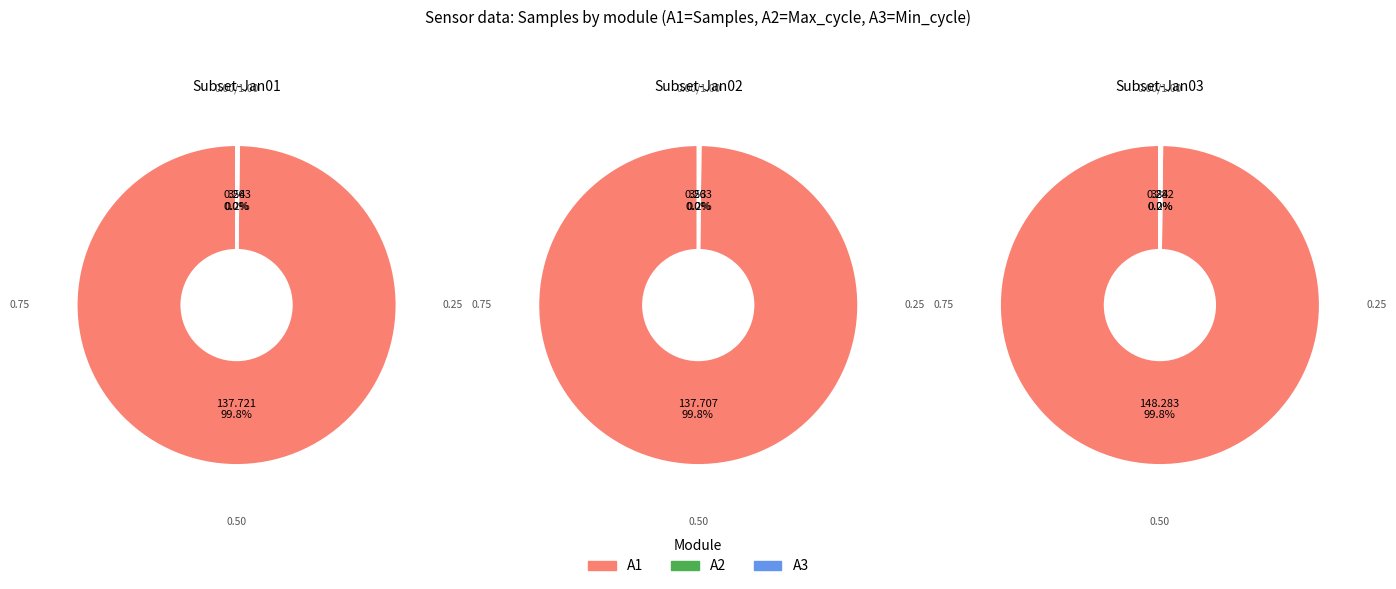

Does 27 account for over 50% of the chart?

No